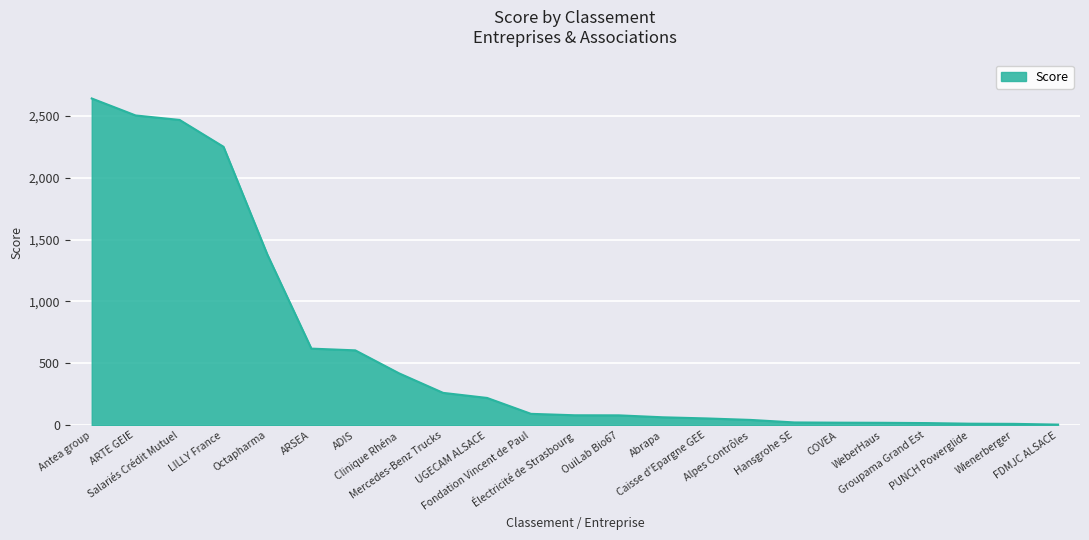

What is the maximum value shown in the chart?

2639.3